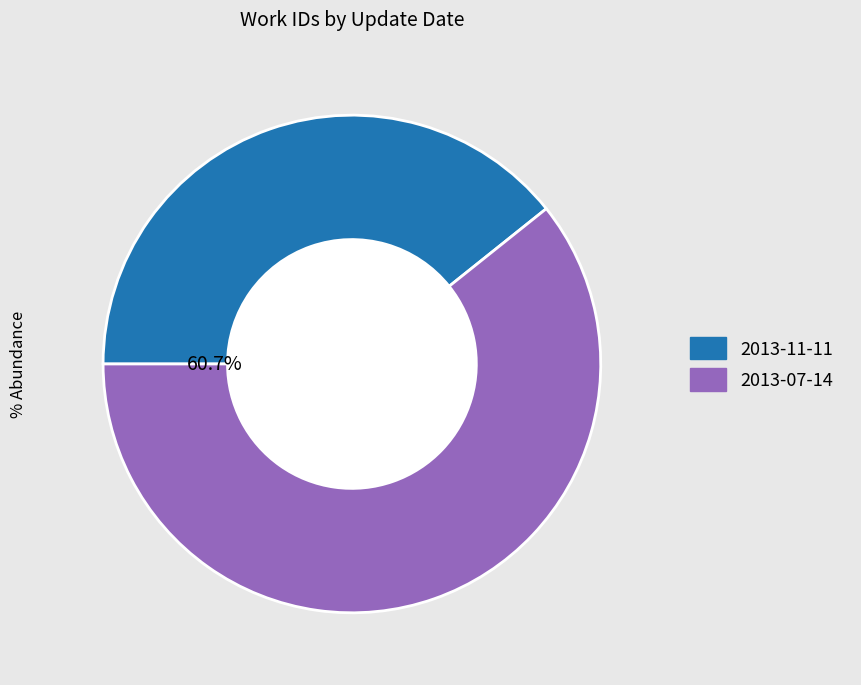

Which category accounts for the majority?

2013-07-14